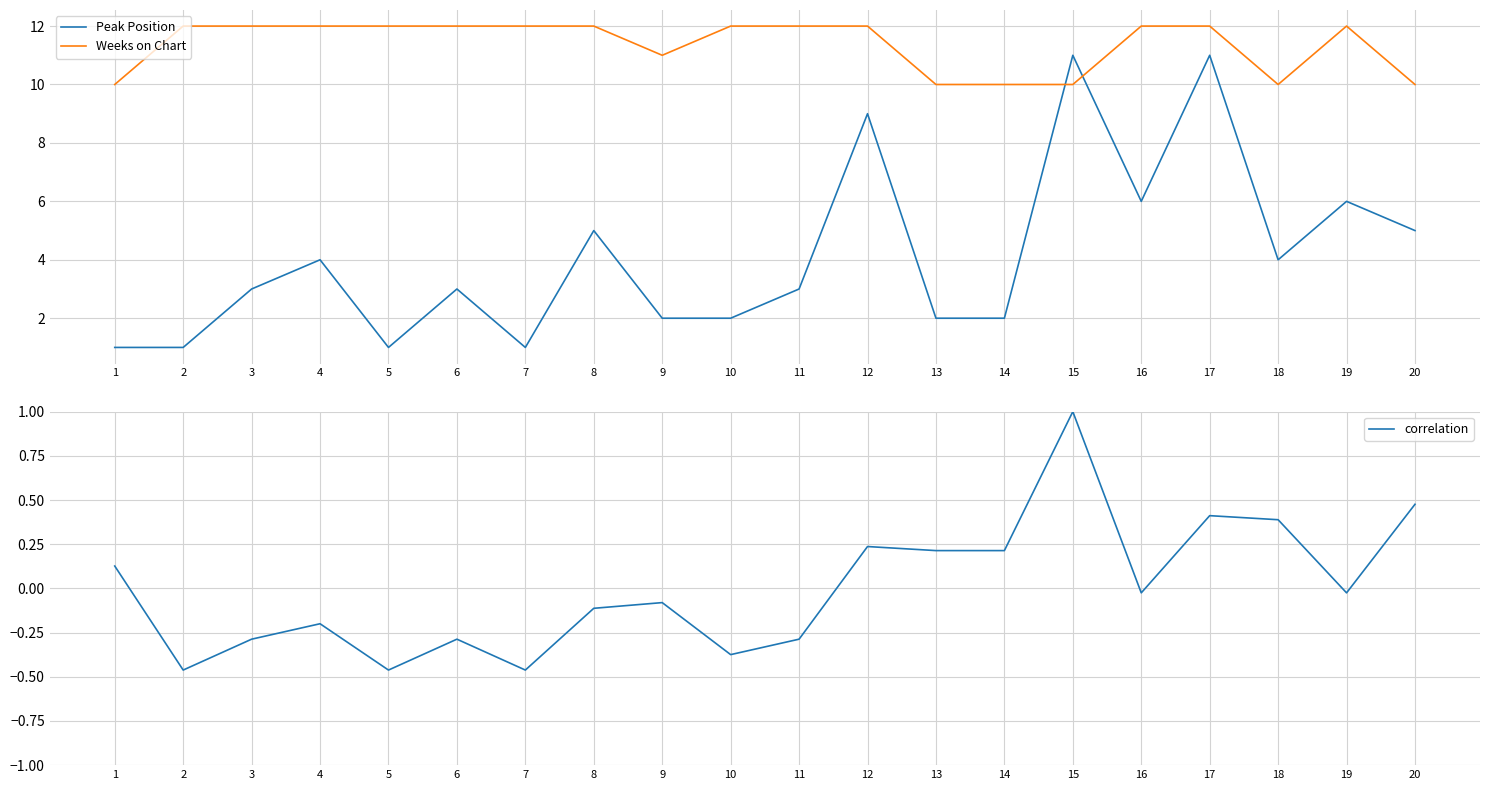

What is the value of the Peak Position point at the 10th from the left?

2.0